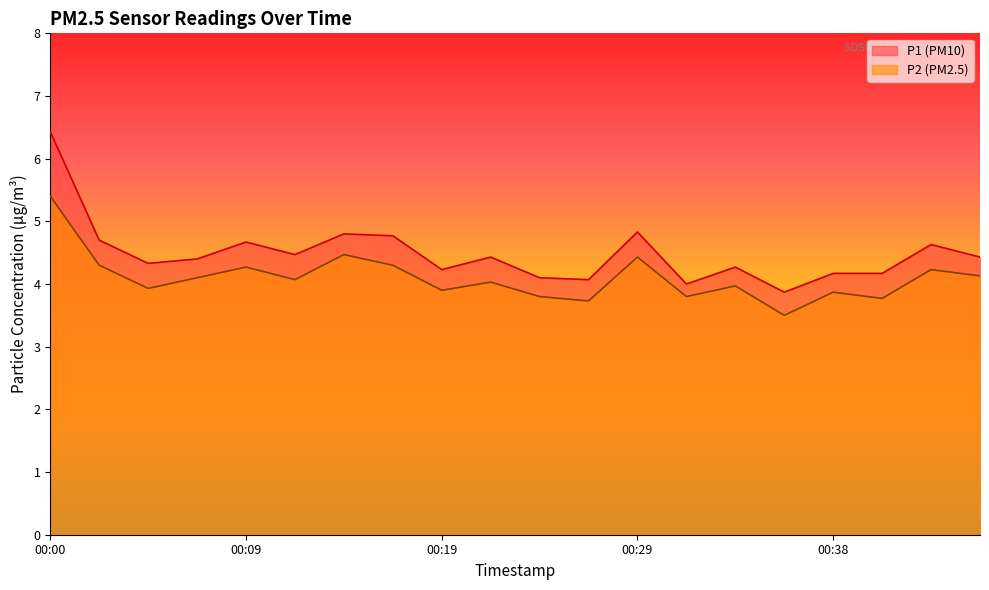

How many data points in P2 are above 4?

11